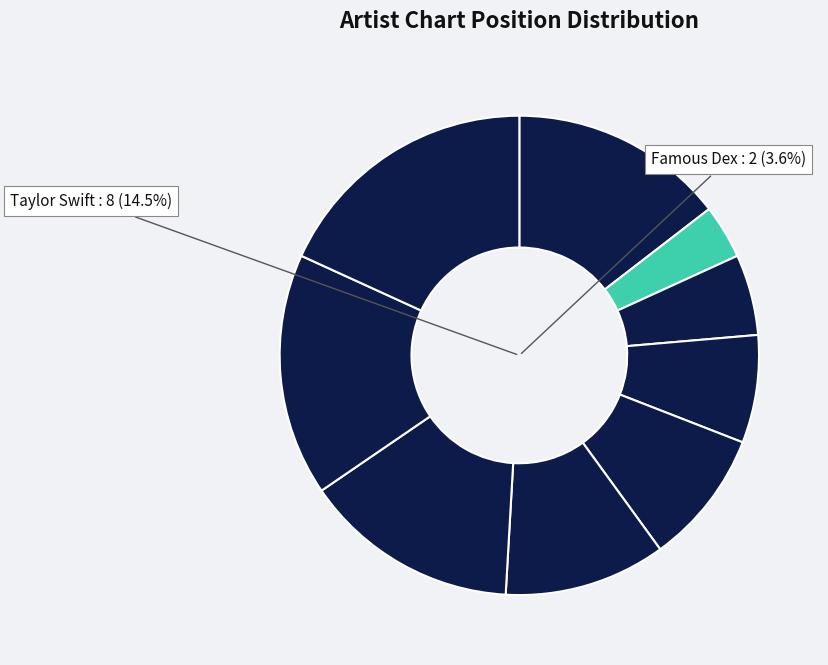

What is the change in value from Taylor Swift to Migos?

+3